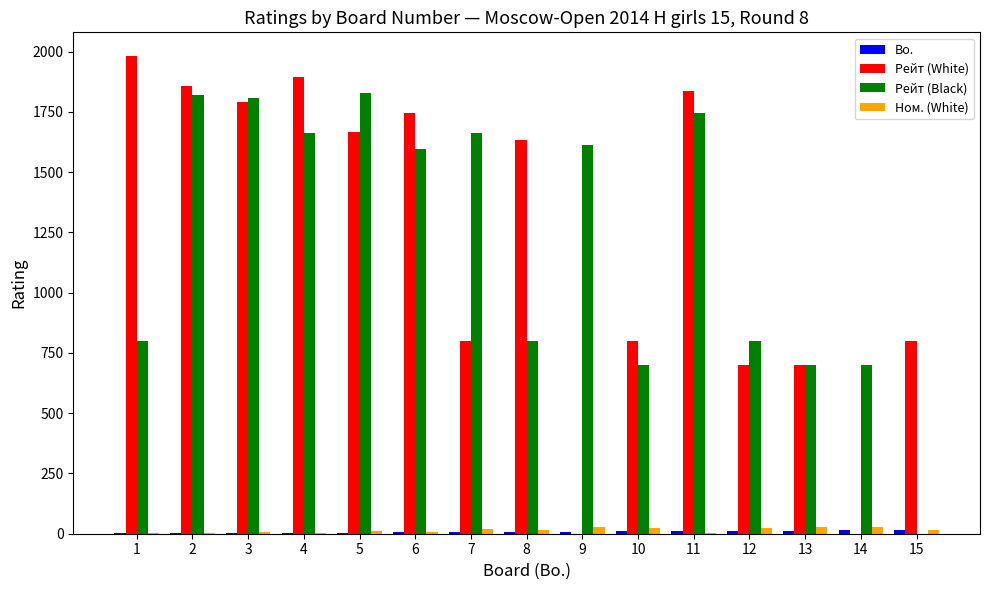

Which series changed the most between 6 and 13?

Рейт (White)